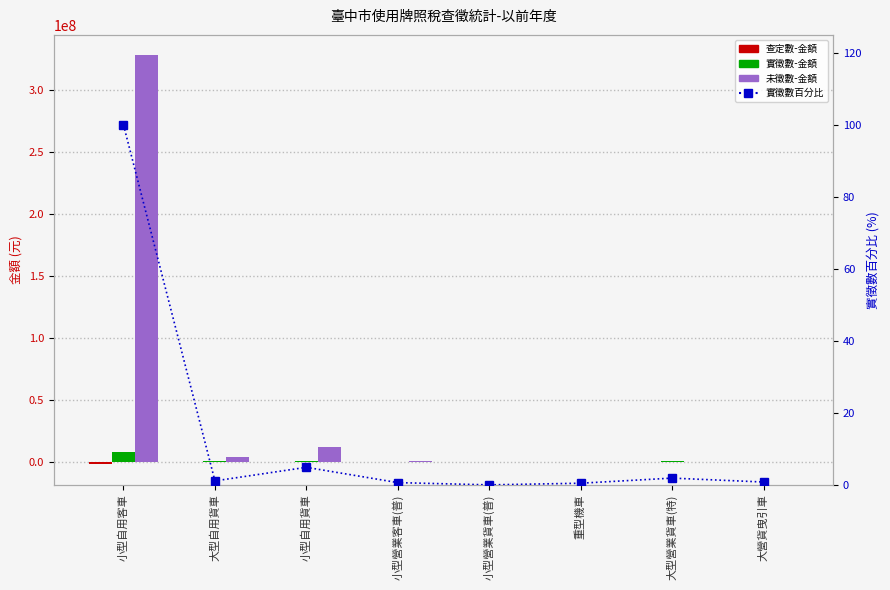

Reading right to left, list all the values displayed in this chart.

查定數-金額: -30340.0	12109.0	348.0	-1579.0	-70385.0	-73139.0	-15141.0	-2305615.0
實徵數-金額: 60758.0	143195.0	35468.0	671.0	48167.0	370968.0	84253.0	7591553.0
未徵數-金額: 0.0	0.0	0.0	0.0	741796.0	11829560.0	3873167.0	328117000.0
實徵數百分比: 0.8	1.9	0.5	0.0	0.6	4.9	1.1	100.0